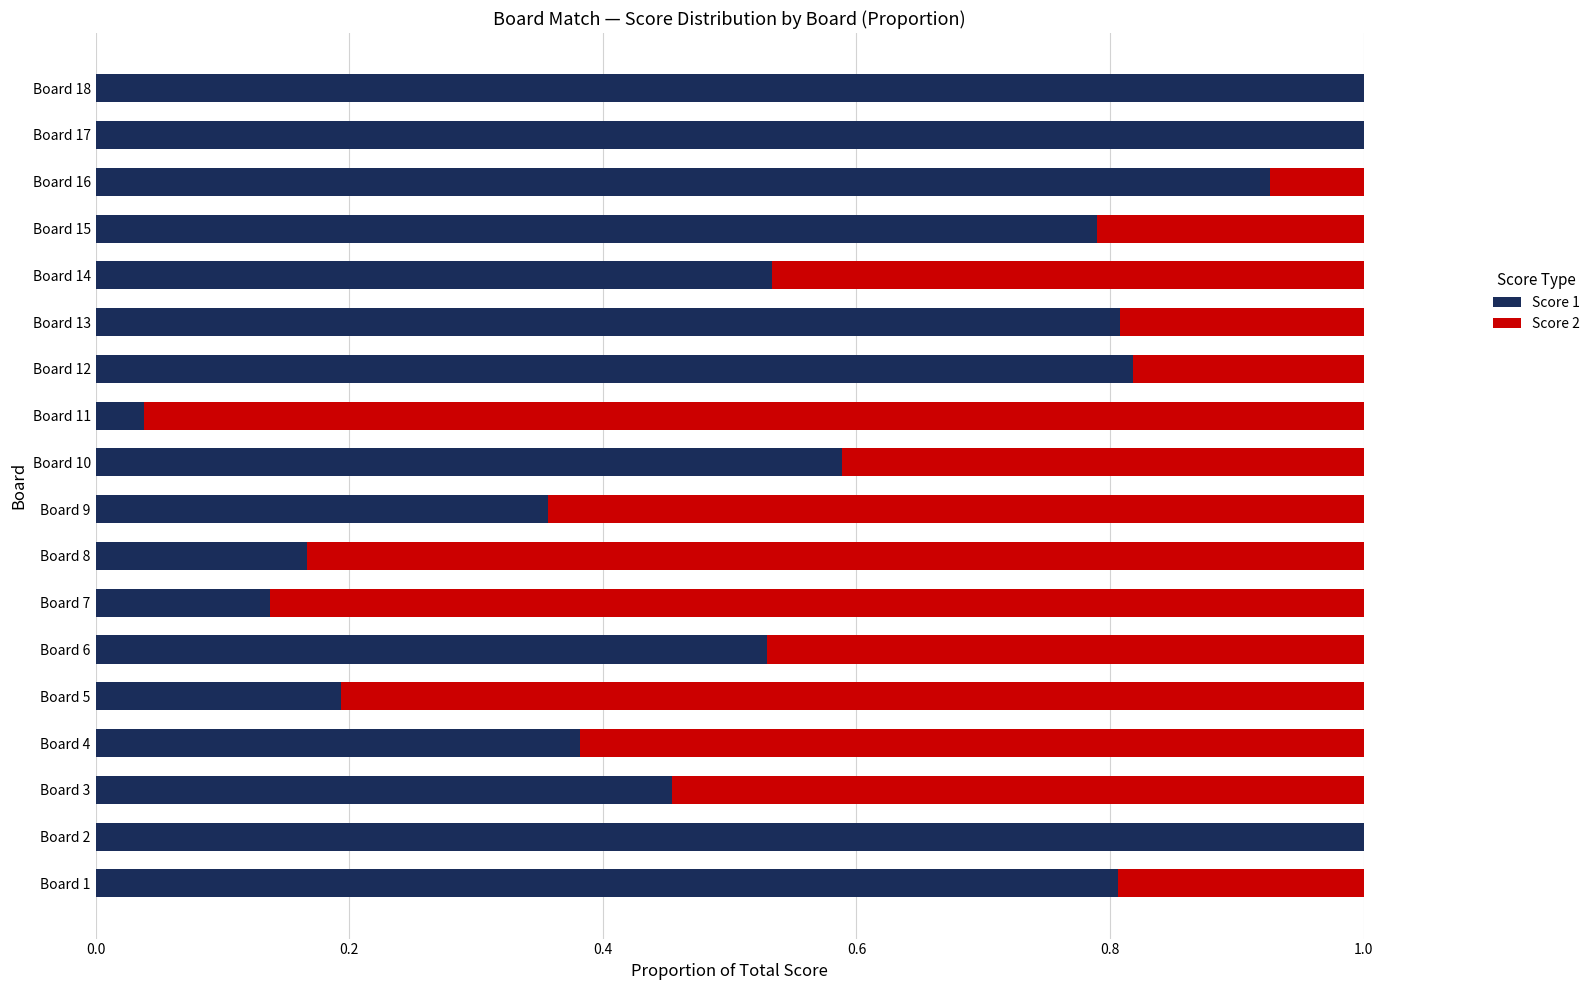

What is the sum of all Score 1 values?

10.5